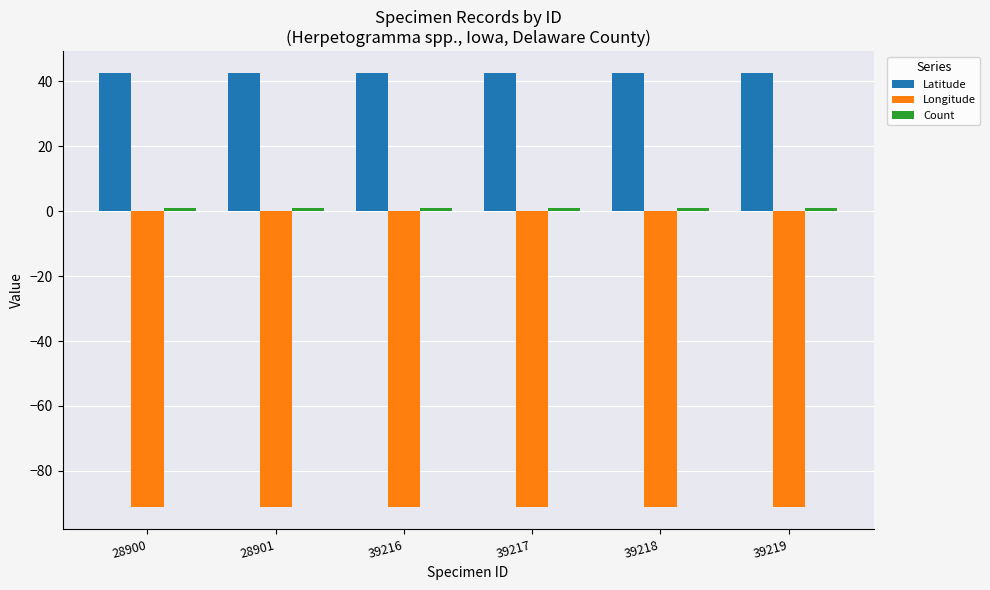

What is the average value of the Longitude series?

-91.3